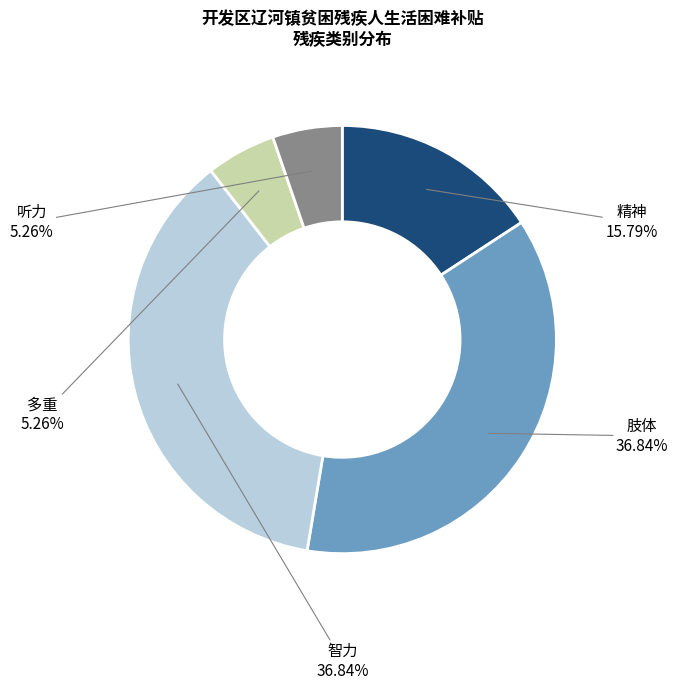

Approximately how many times larger is the value at 精神 compared to 听力?

3.0